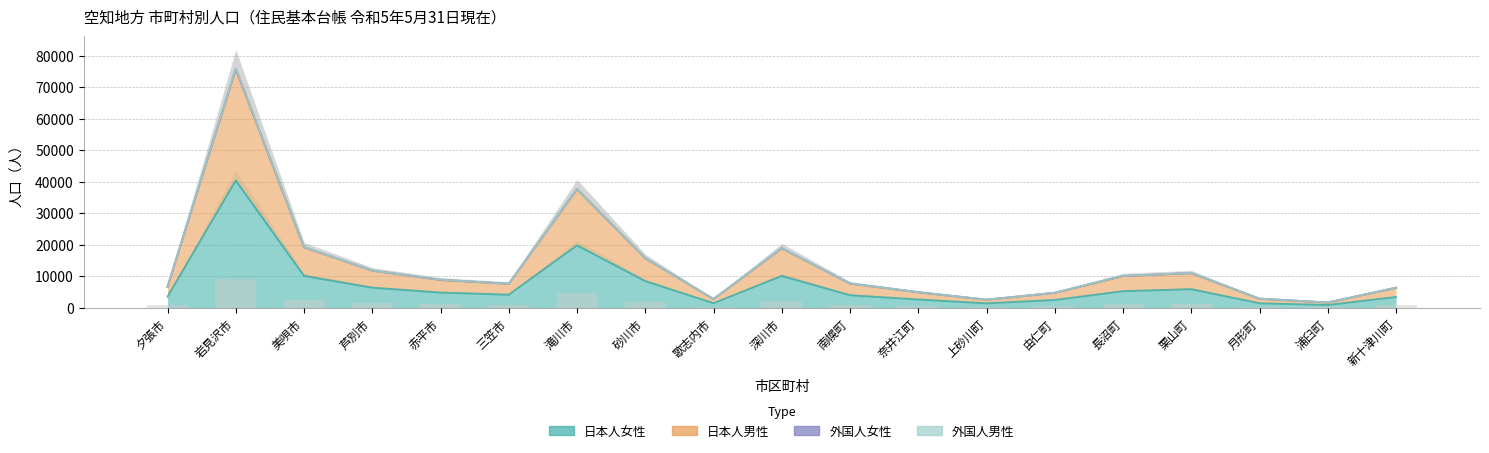

Between 奈井江町 and 砂川市, which is larger?

砂川市